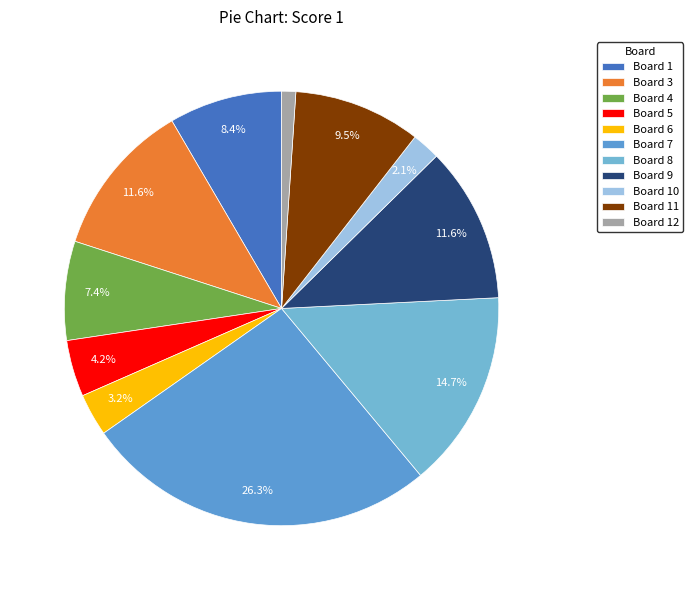

Count the number of slices in the pie.

11